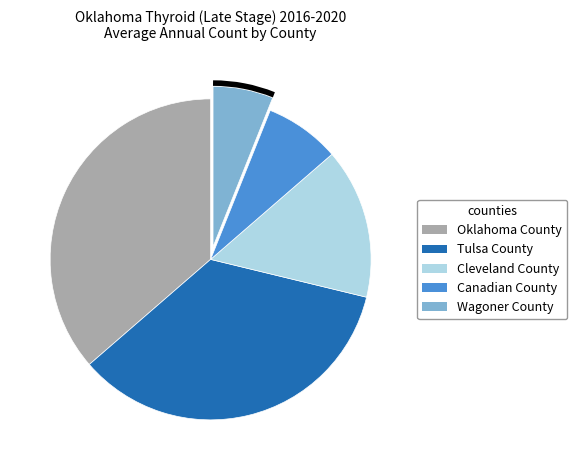

Between Canadian County and Tulsa County, which is larger?

Tulsa County